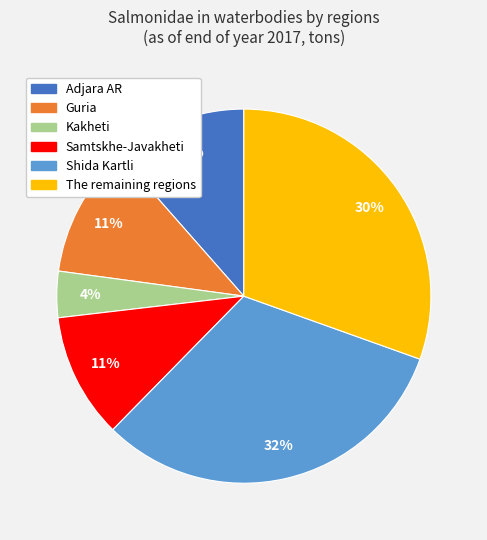

To the nearest percent, what is the difference between the The remaining regions and Kakheti slice percentages?

26%